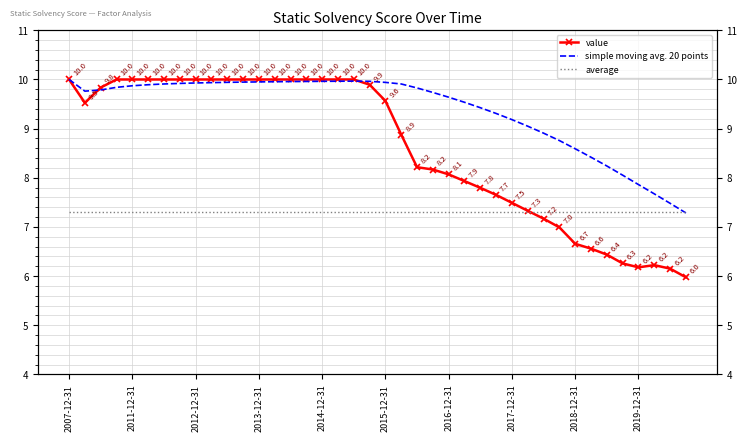

What is the difference between the value values at 27 and 31?

0.7